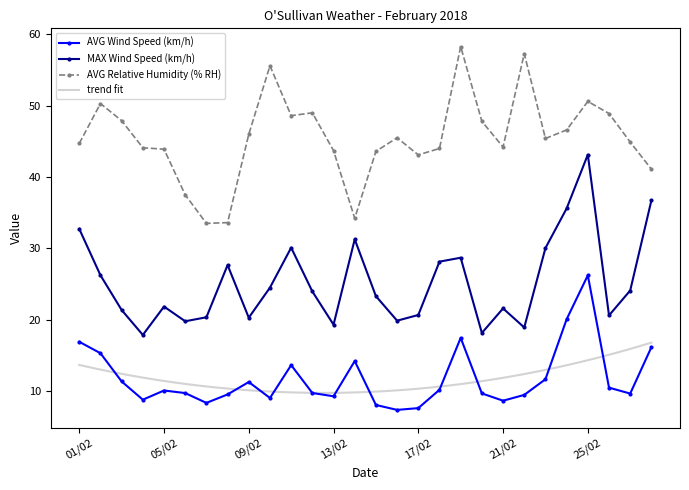

True or false: AVG Relative Humidity (% RH) and AVG Wind Speed (km/h) intersect in this chart.

False